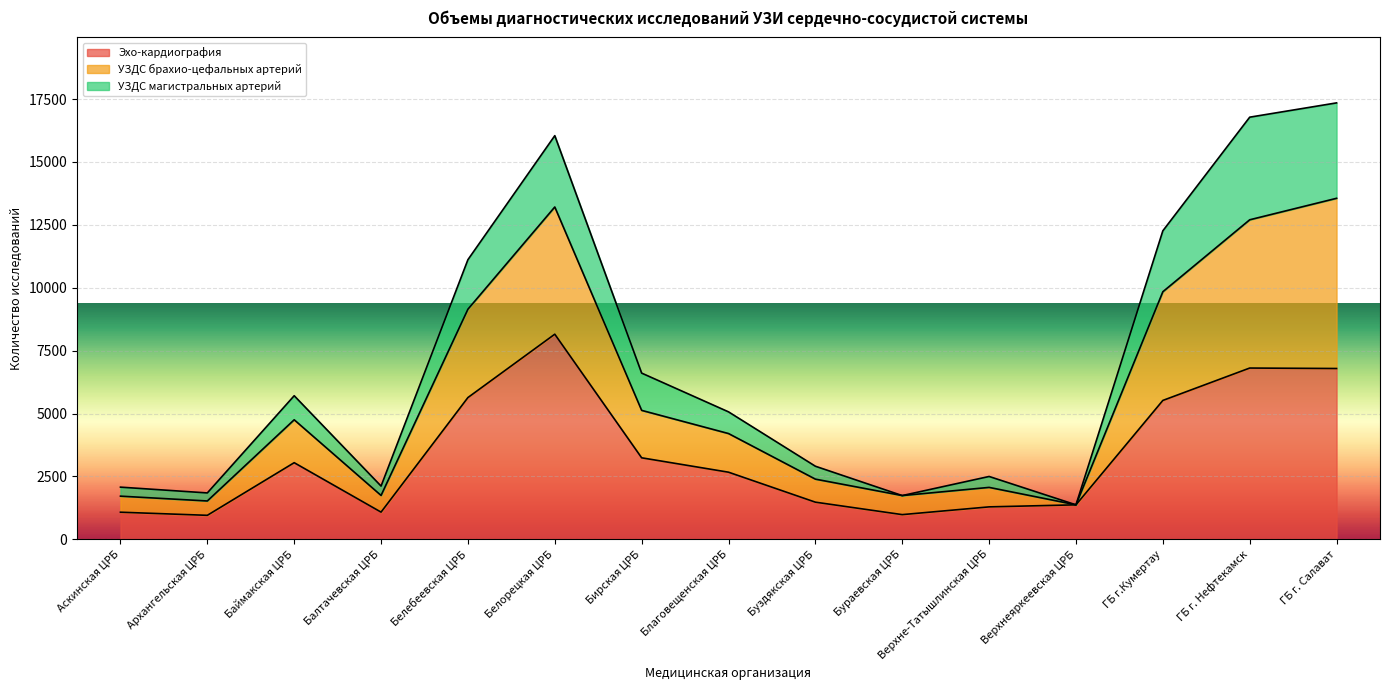

The value of Эхо-кардиография at Благовещенская ЦРБ is 781. True or false?

False